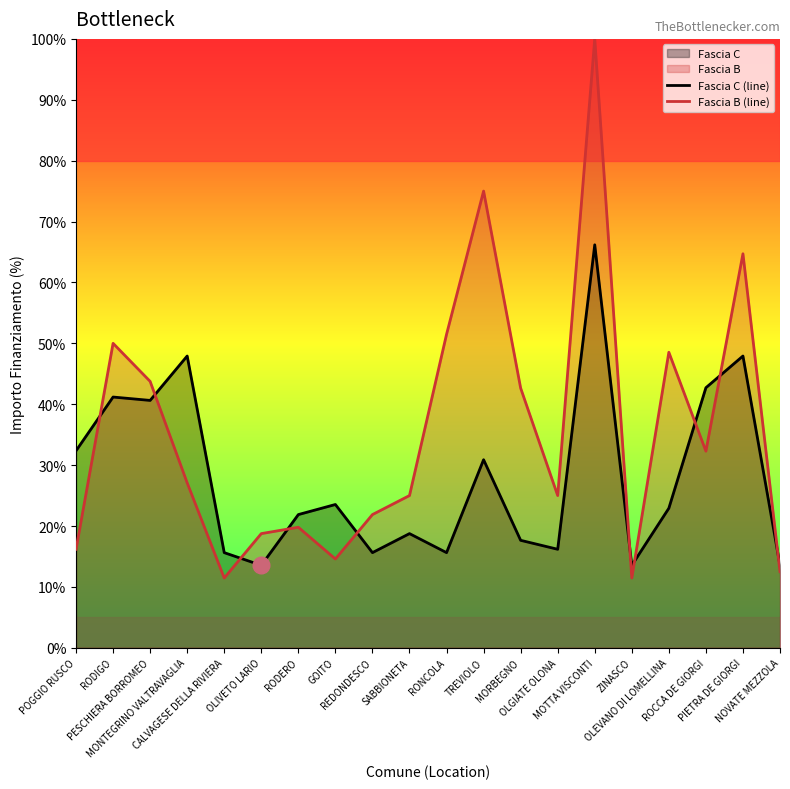

Which series has the largest total across all categories?

Fascia B (line)